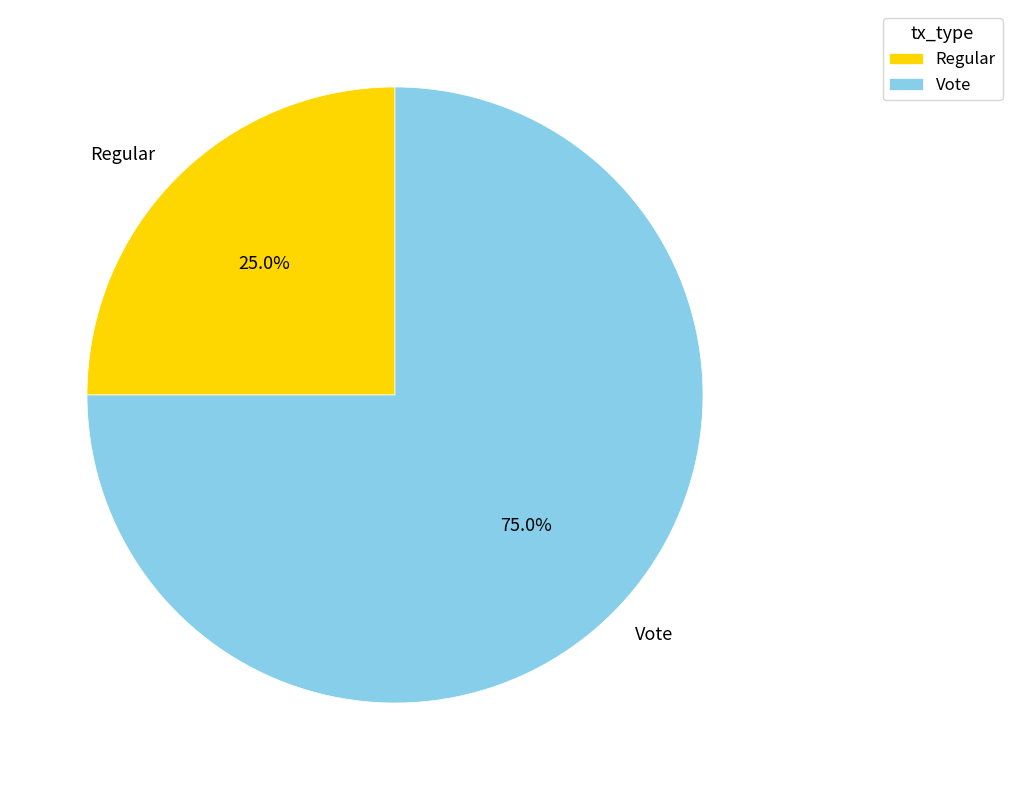

Does any single category account for the majority?

Yes